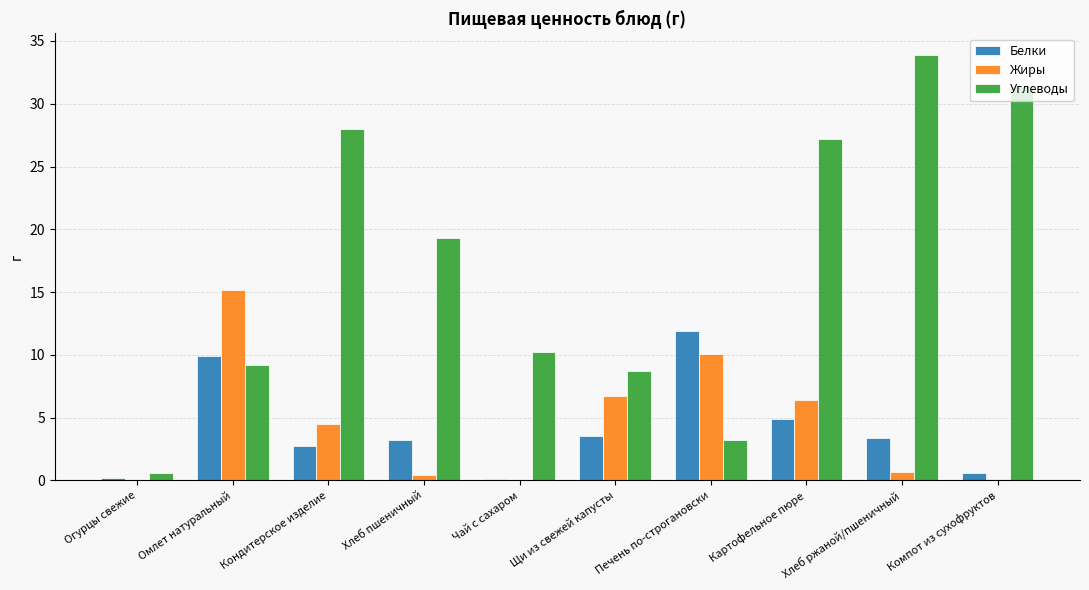

What is the difference between the Углеводы values at Картофельное пюре and Печень по-строгановски?

24.0